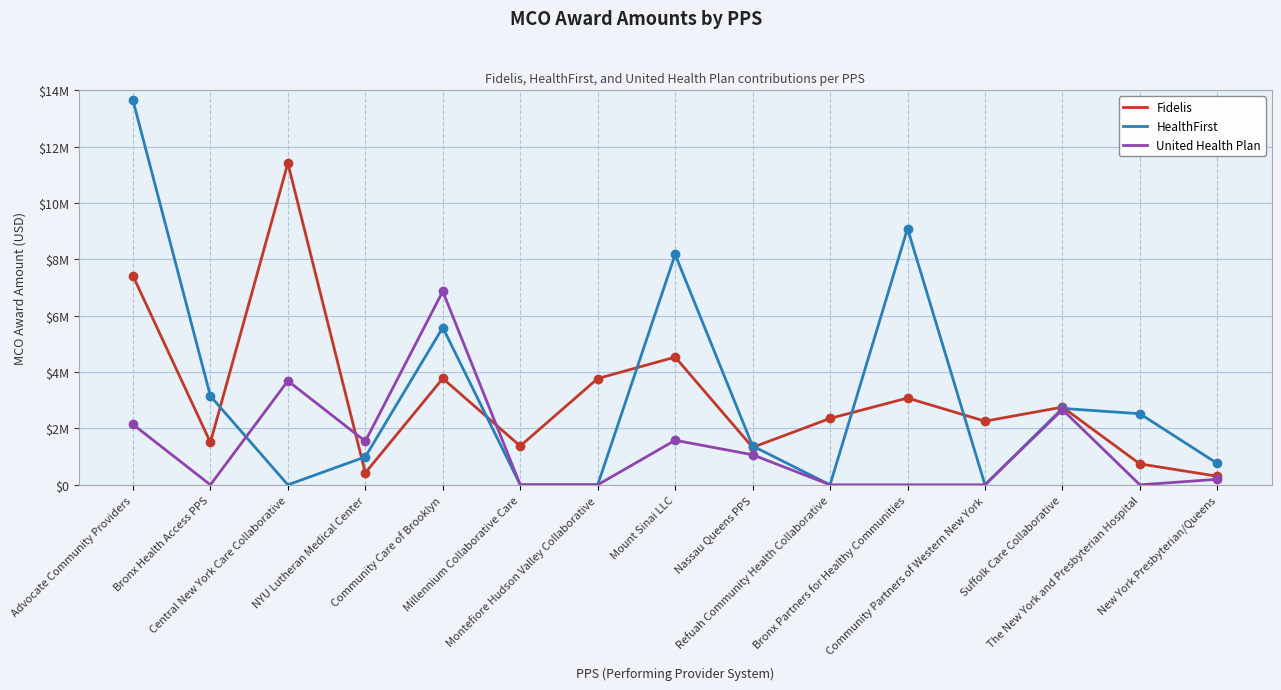

What is the total value across all series at Refuah Community Health Collaborative?

2357889